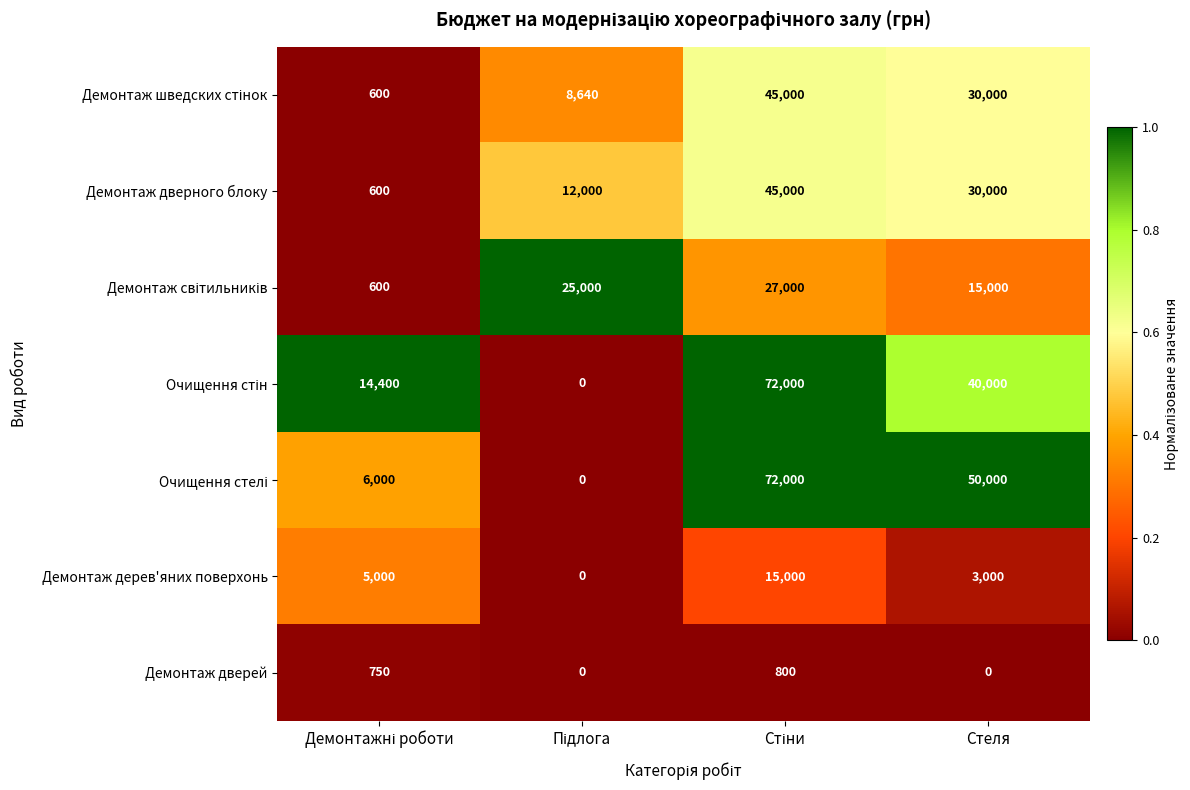

What is the maximum value shown in the chart?

72000